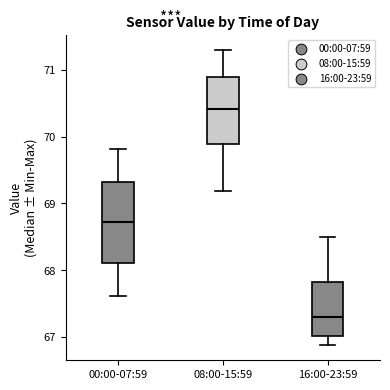

Reading left to right, read every box against the y-axis: the position of its median line, the range the box covers, and the ends of its whiskers. The values are not printed on the chart, so give them approximately, as read against the axis.

00:00-07:59: median 68.7, box 68.1 to 69.3, whiskers 67.6 to 69.8
08:00-15:59: median 70.4, box 69.9 to 70.9, whiskers 69.2 to 71.3
16:00-23:59: median 67.3, box 67.0 to 67.8, whiskers 66.9 to 68.5